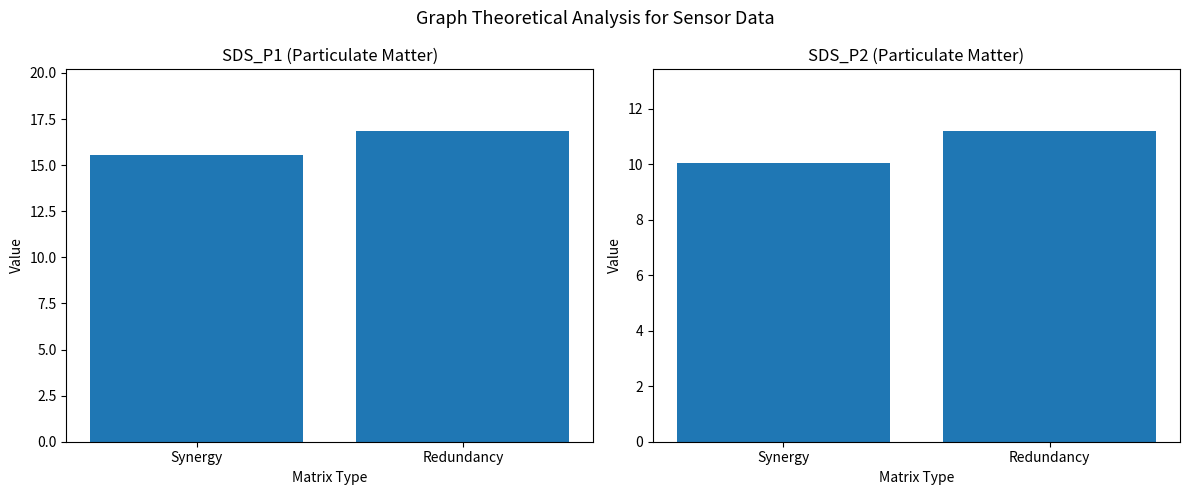

List the labels in order of SDS_P2 value, largest first.

Redundancy, Synergy